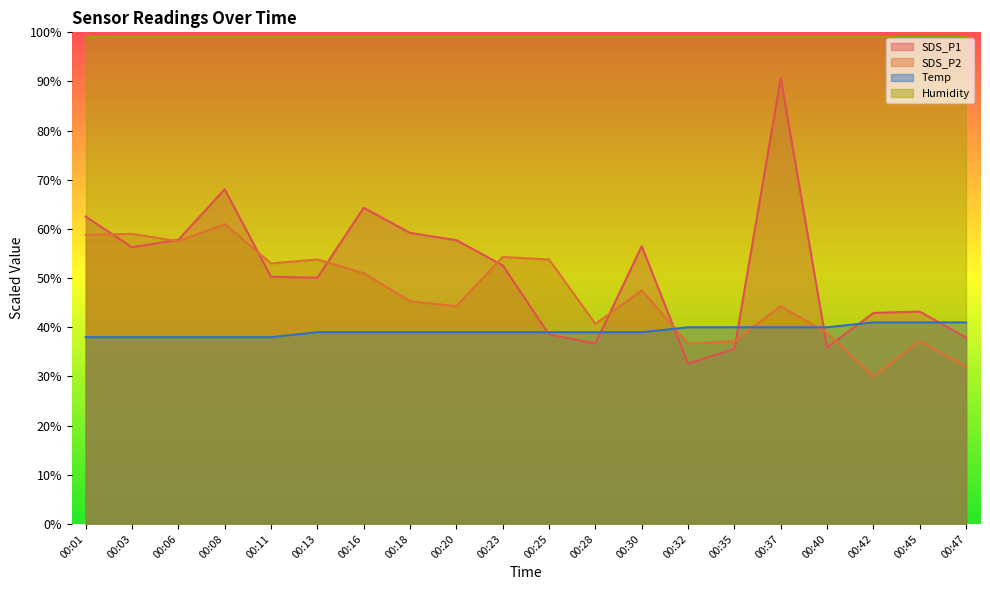

What are all the series names shown in the legend?

SDS_P1, SDS_P2, Temp, Humidity